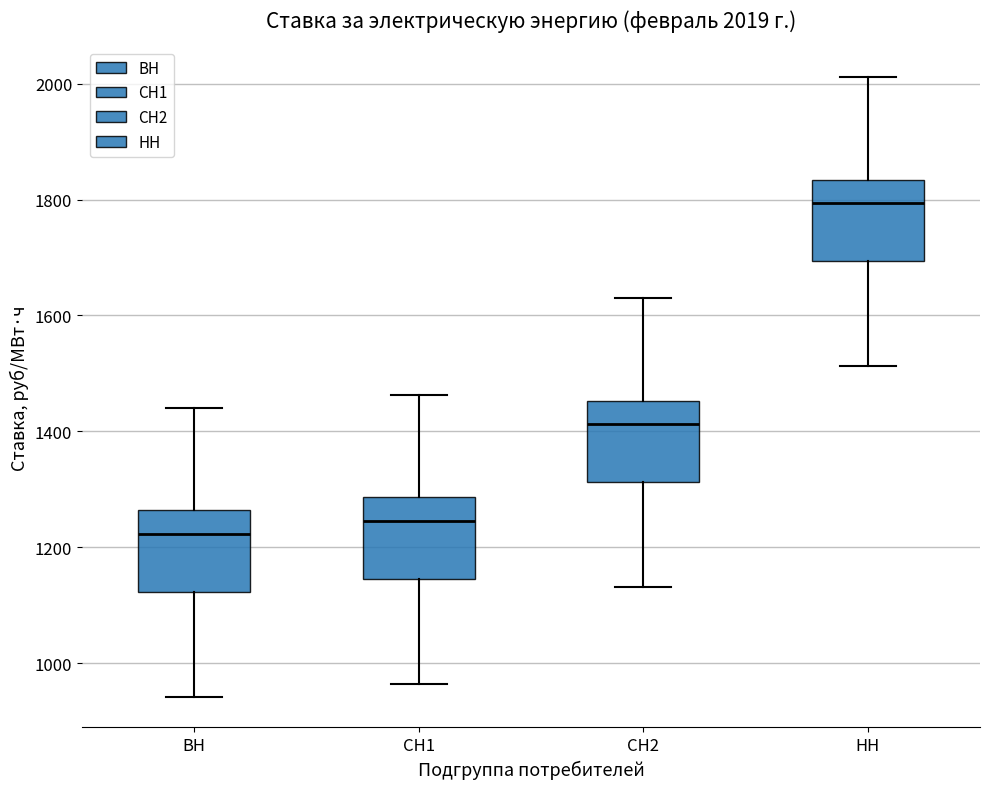

Which box's median line is the lowest?

ВН